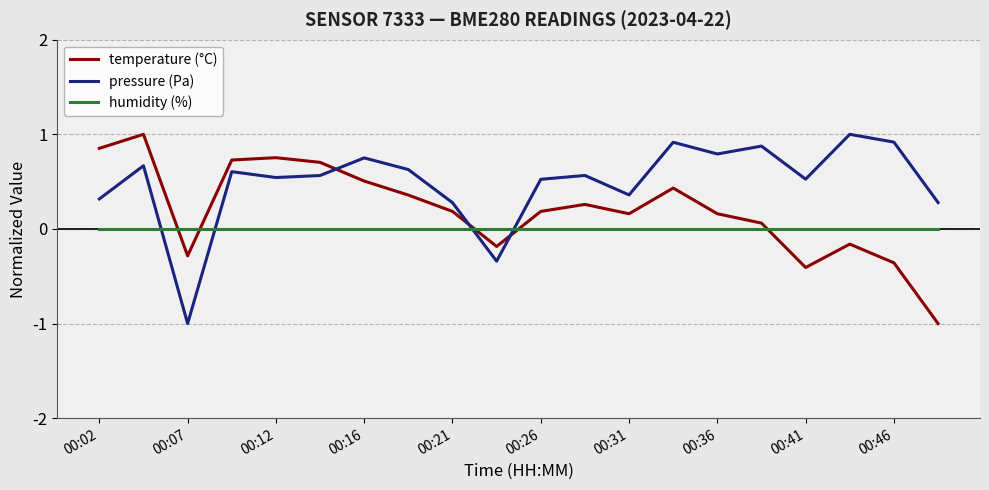

What is the smallest value displayed?

-1.0